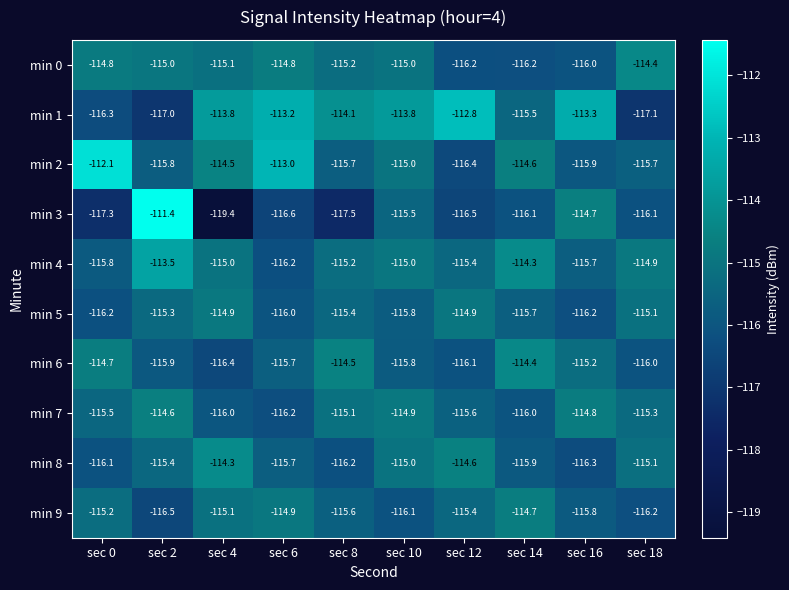

Count the number of categories in the chart.

10